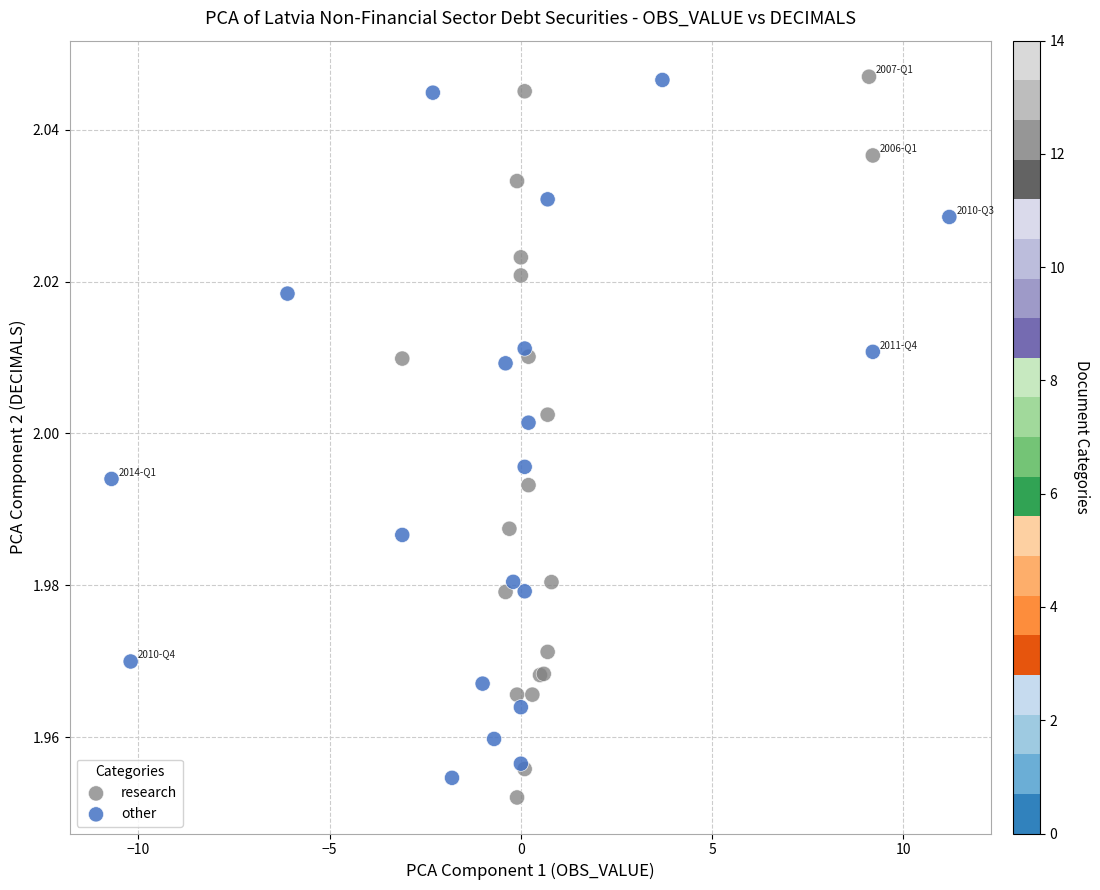

What are all the series names shown in the legend?

research, other